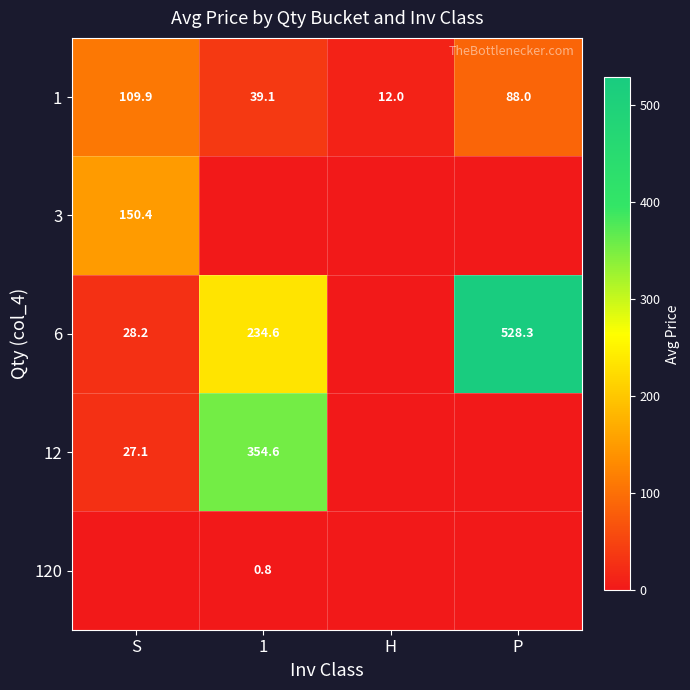

What is the minimum value for 1?

12.0